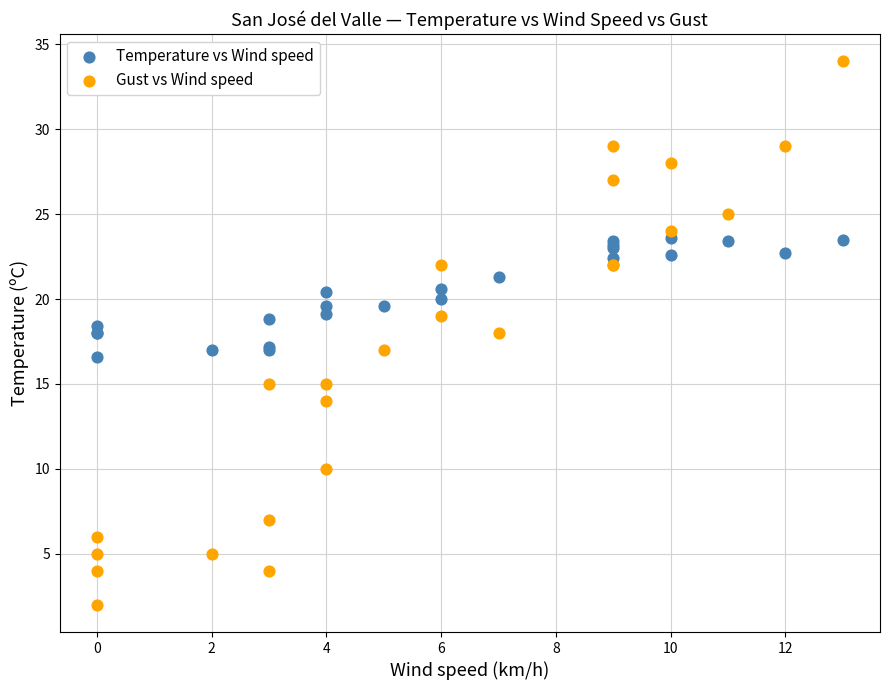

Which series reaches the maximum Y coordinate?

Gust vs Wind speed